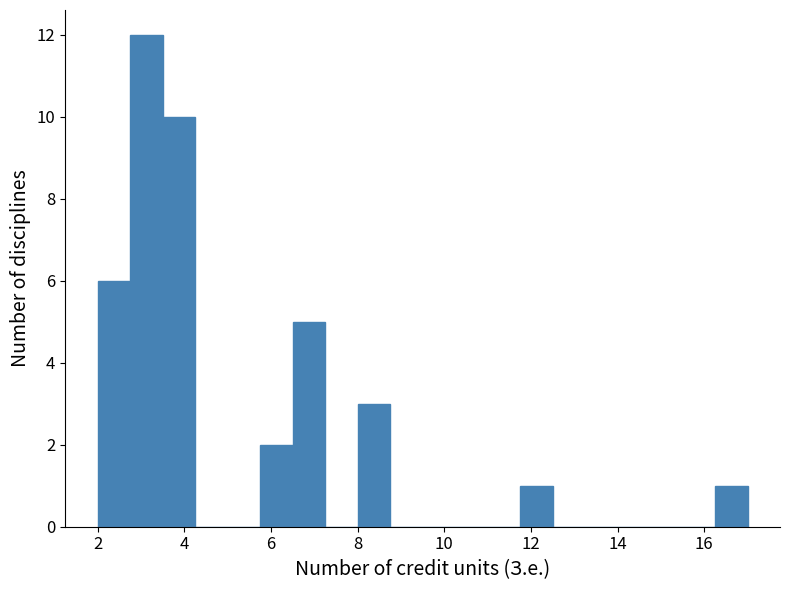

Read against the x-axis, roughly where is the centre of the tallest bar?

3.2